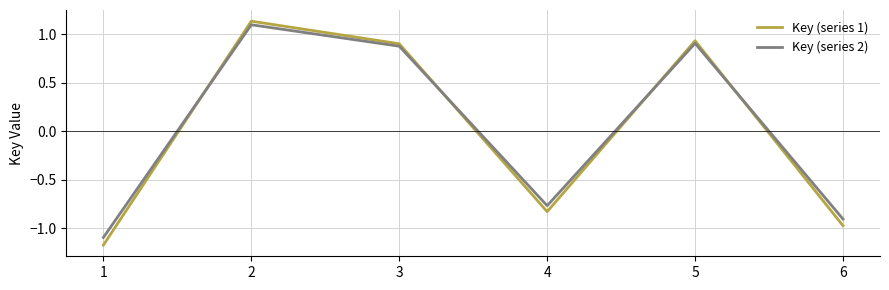

What is the total value across all series at 3?

1.8